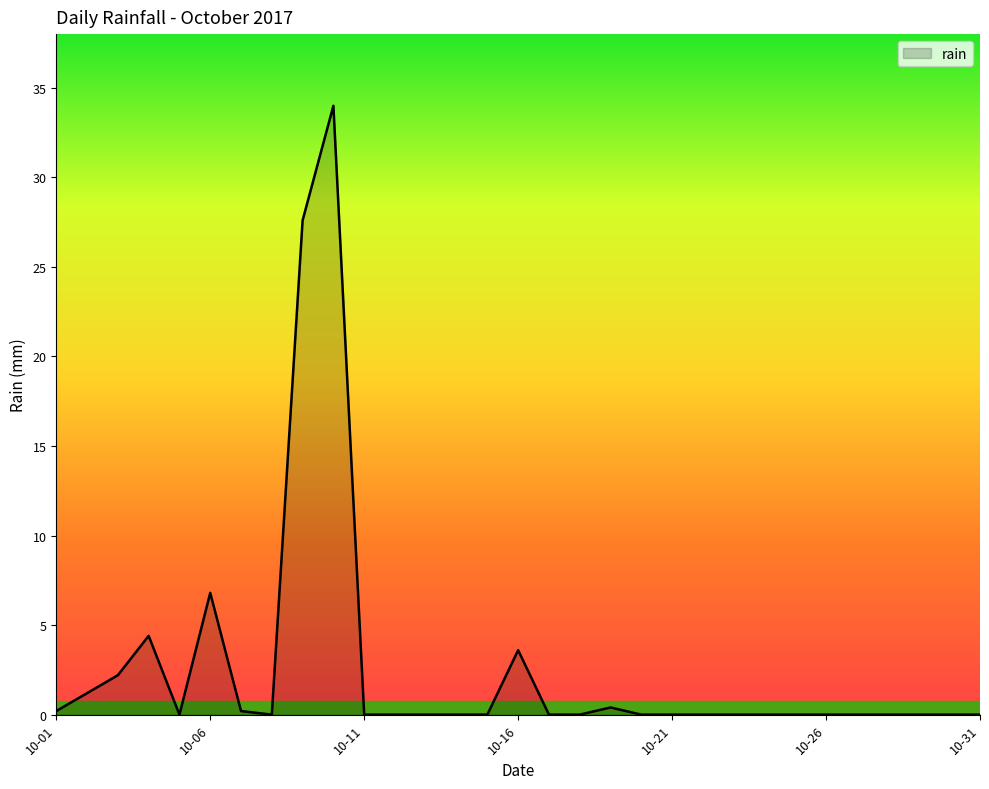

Does the chart have visible grid lines?

No